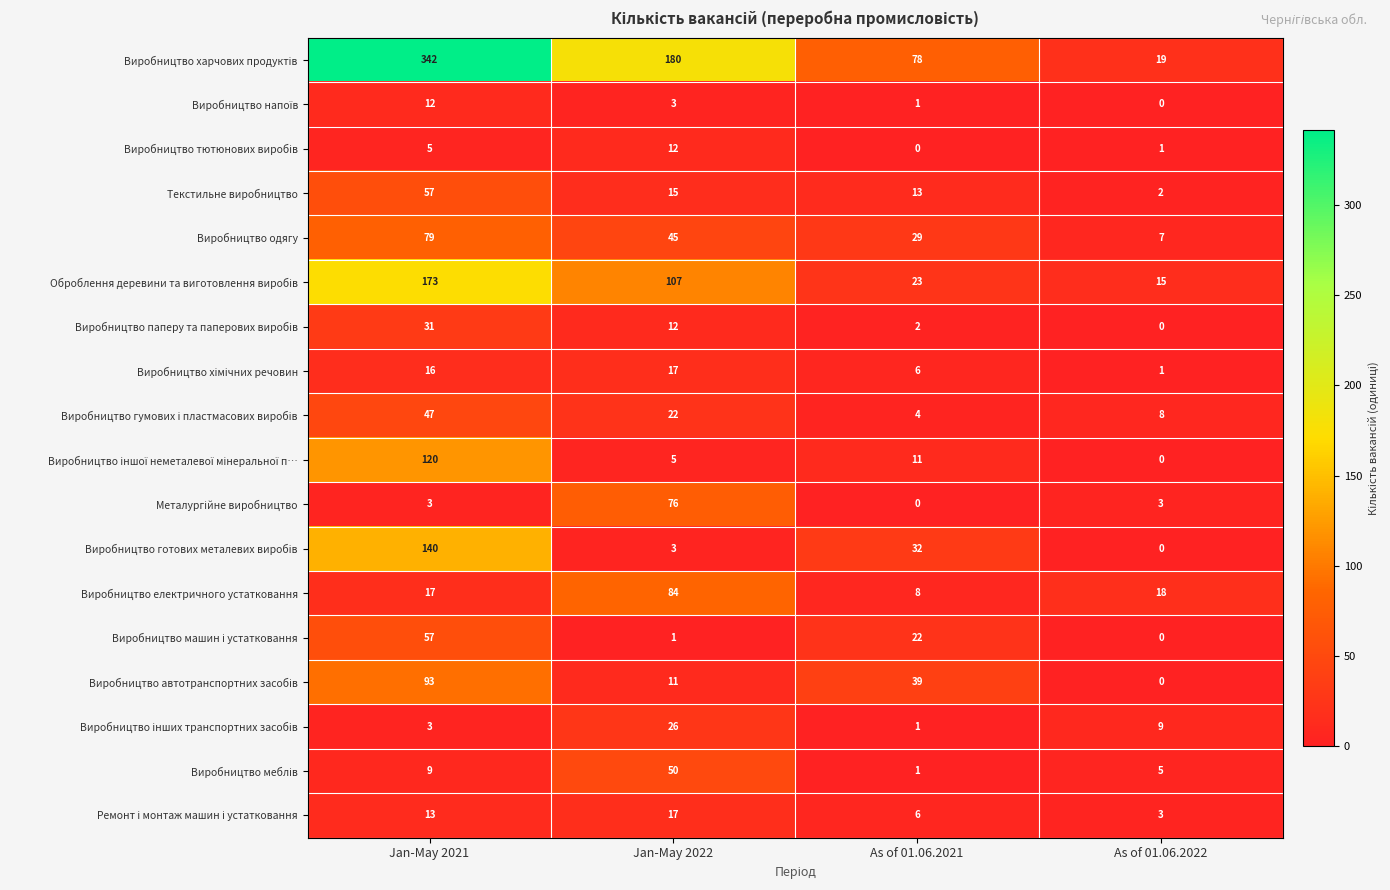

What is the total value across all series at As of 01.06.2021?

276